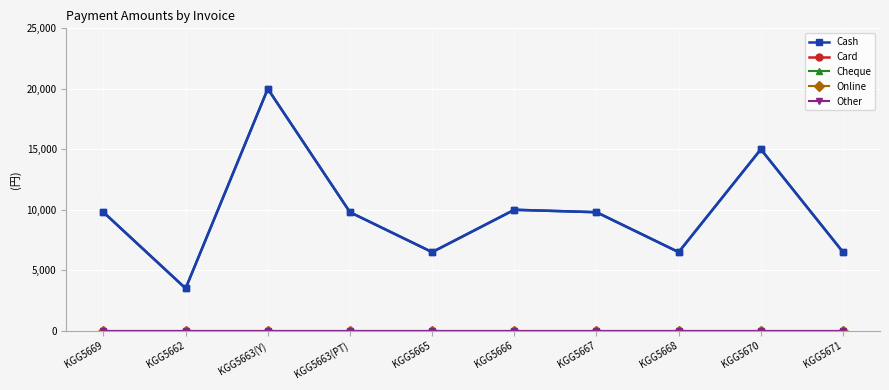

How many lines are shown in the chart?

5